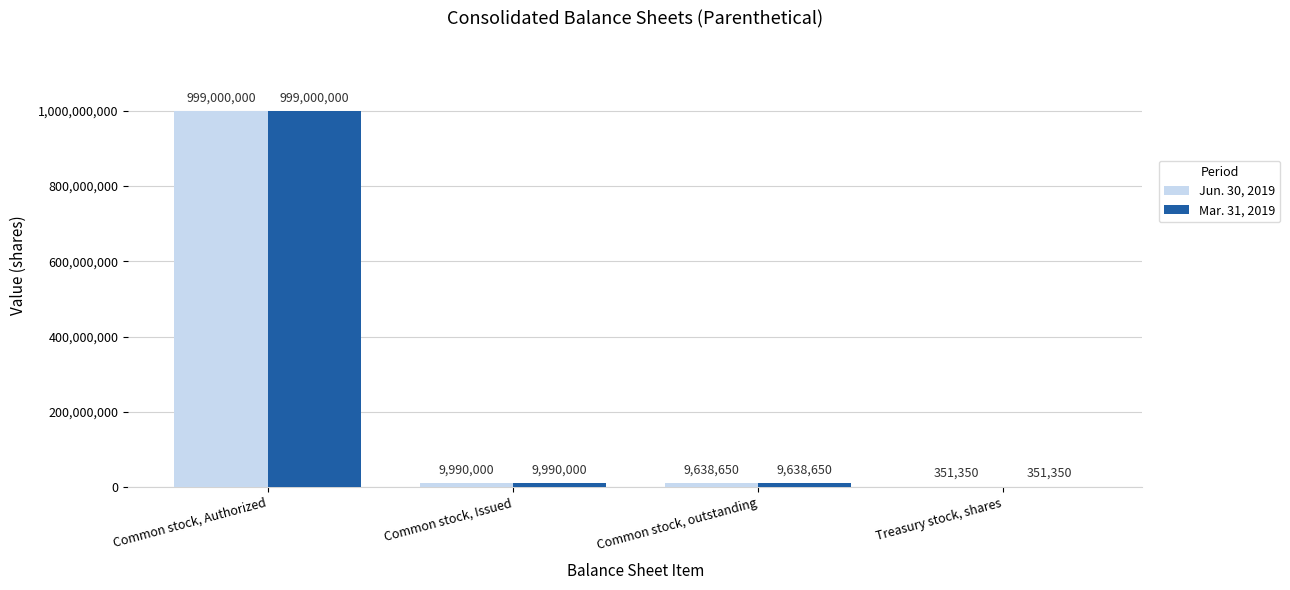

At which label is Mar. 31, 2019 closest to 499675675?

Common stock, Issued